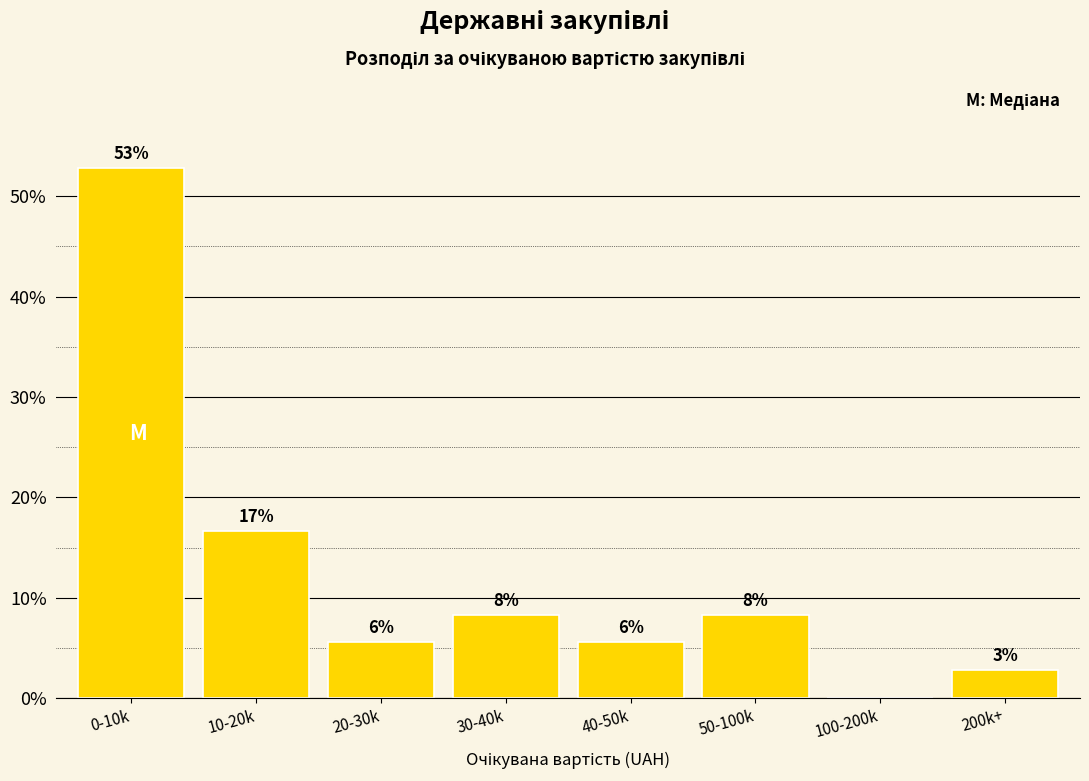

Are the bars horizontal?

No